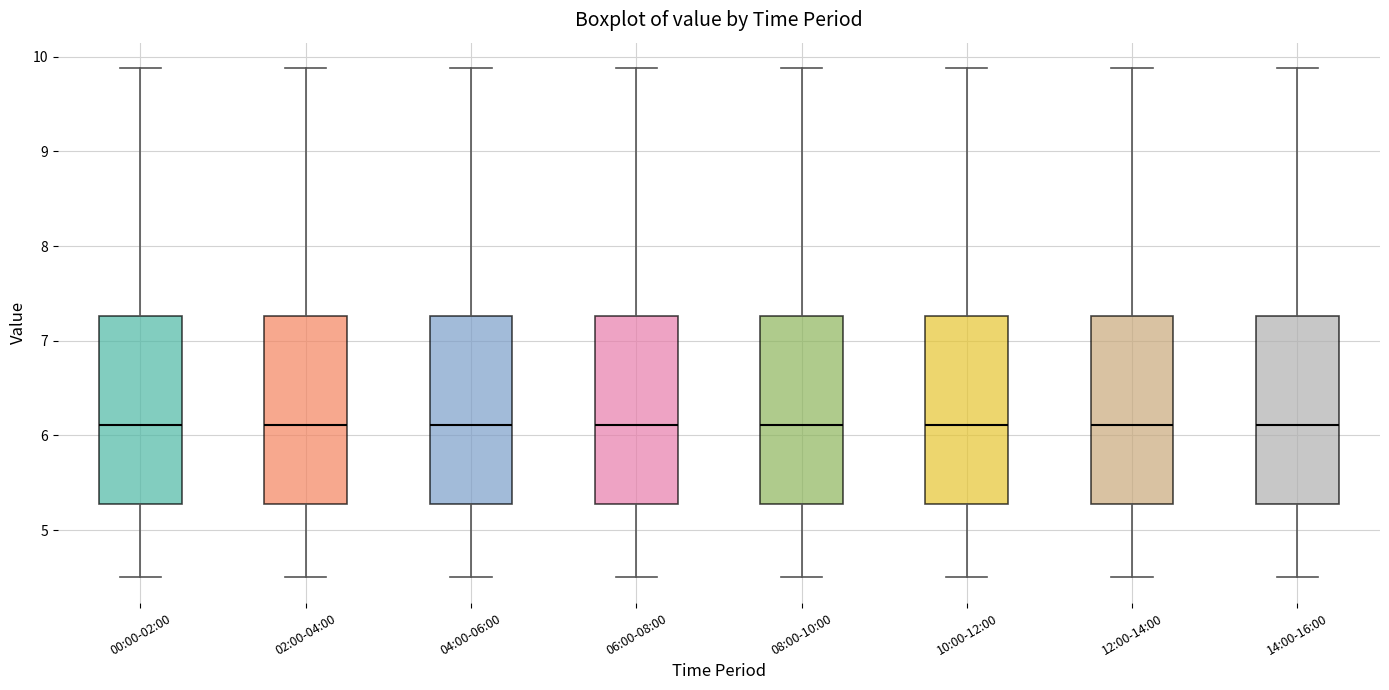

Where is the upper edge of the box for 12:00-14:00 on the y-axis? The values are not printed on the chart, so give them approximately, as read against the axis.

7.3